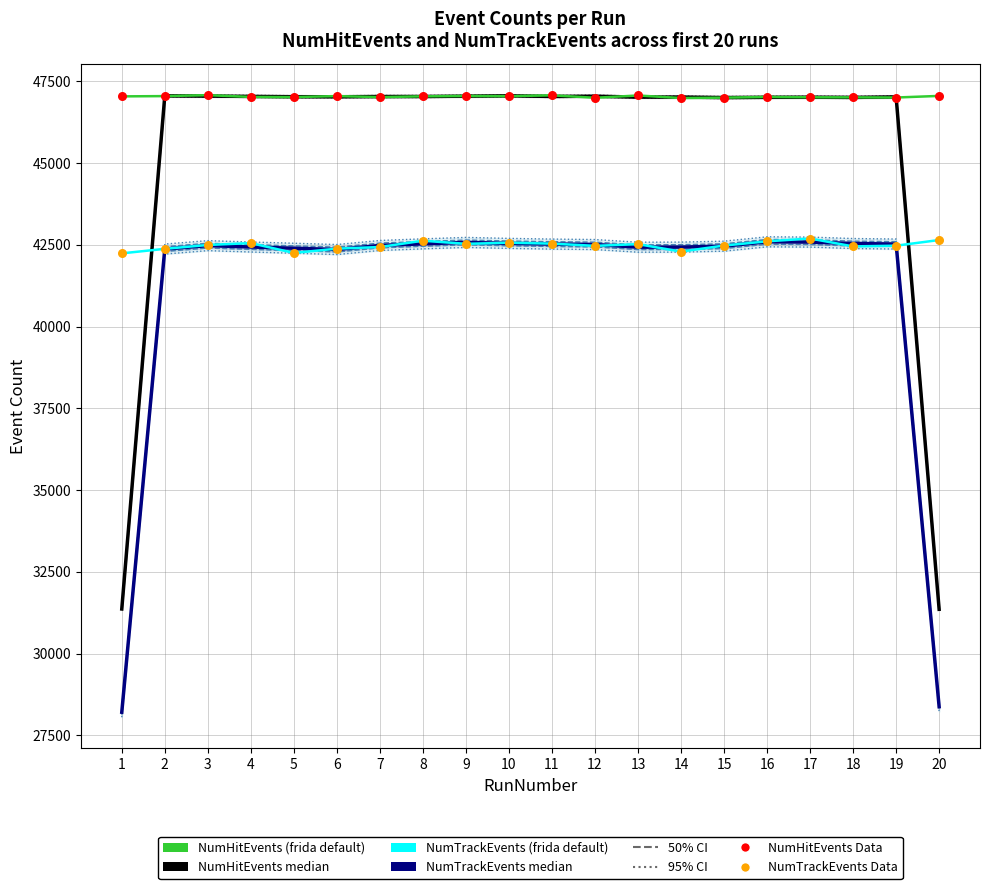

At which category is the sum across all series the highest?

17